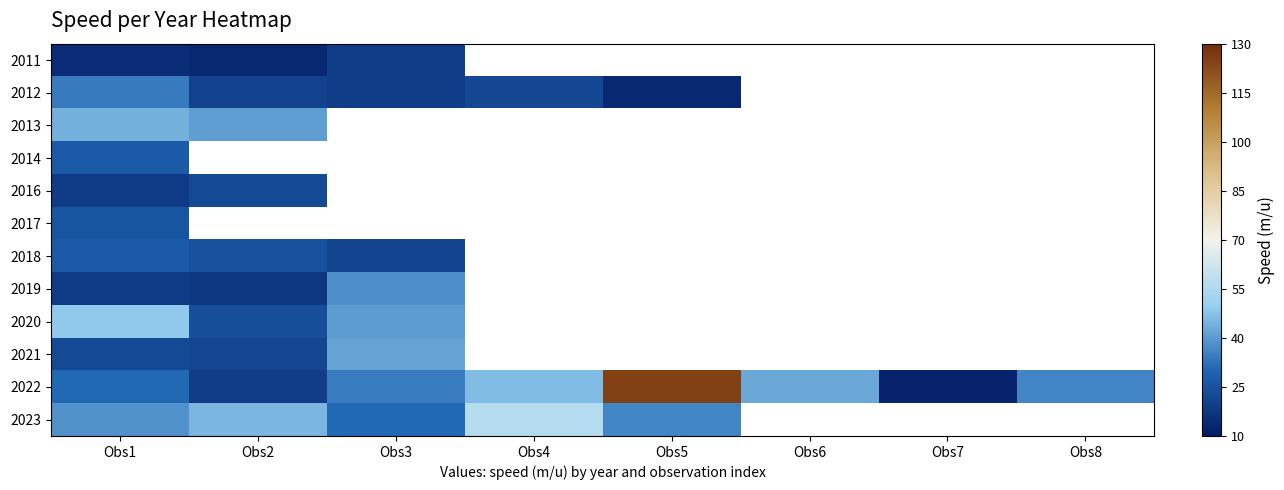

At which label does 2018 reach its minimum?

Obs3